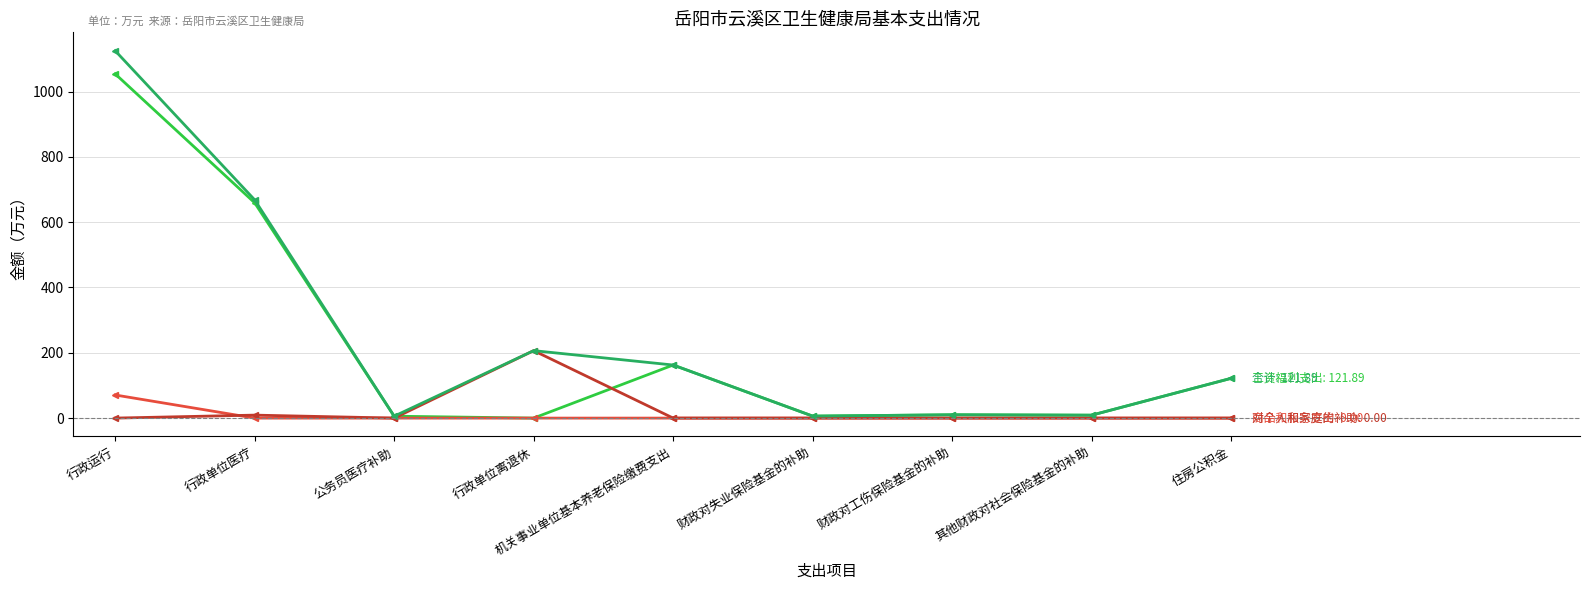

At which category is the sum across all series the highest?

行政运行